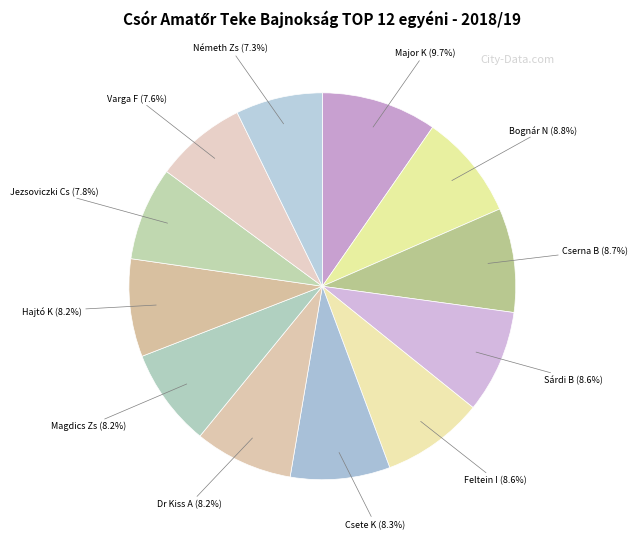

Which category has the biggest portion of the pie?

Major K